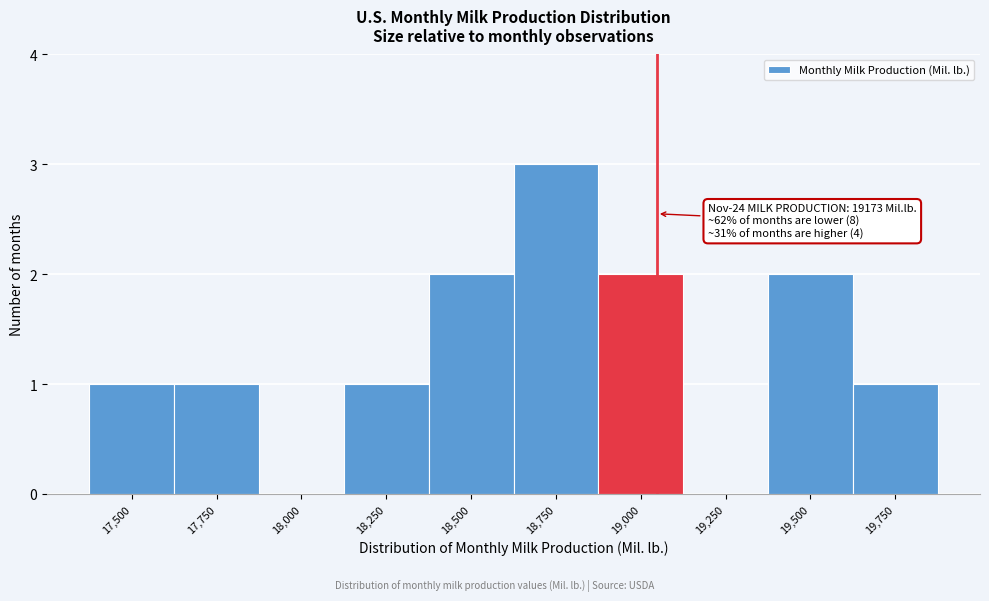

Reading right to left, list all the values displayed in this chart.

19,750=1	19,500=2	19,250=0	19,000=2	18,750=3	18,500=2	18,250=1	18,000=0	17,750=1	17,500=1